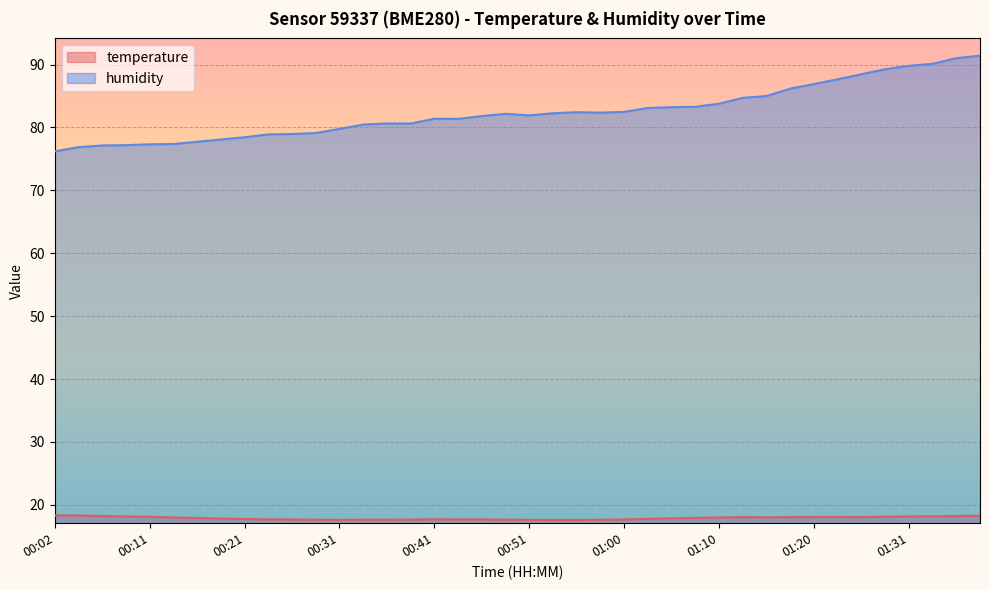

How many lines are shown in the chart?

2